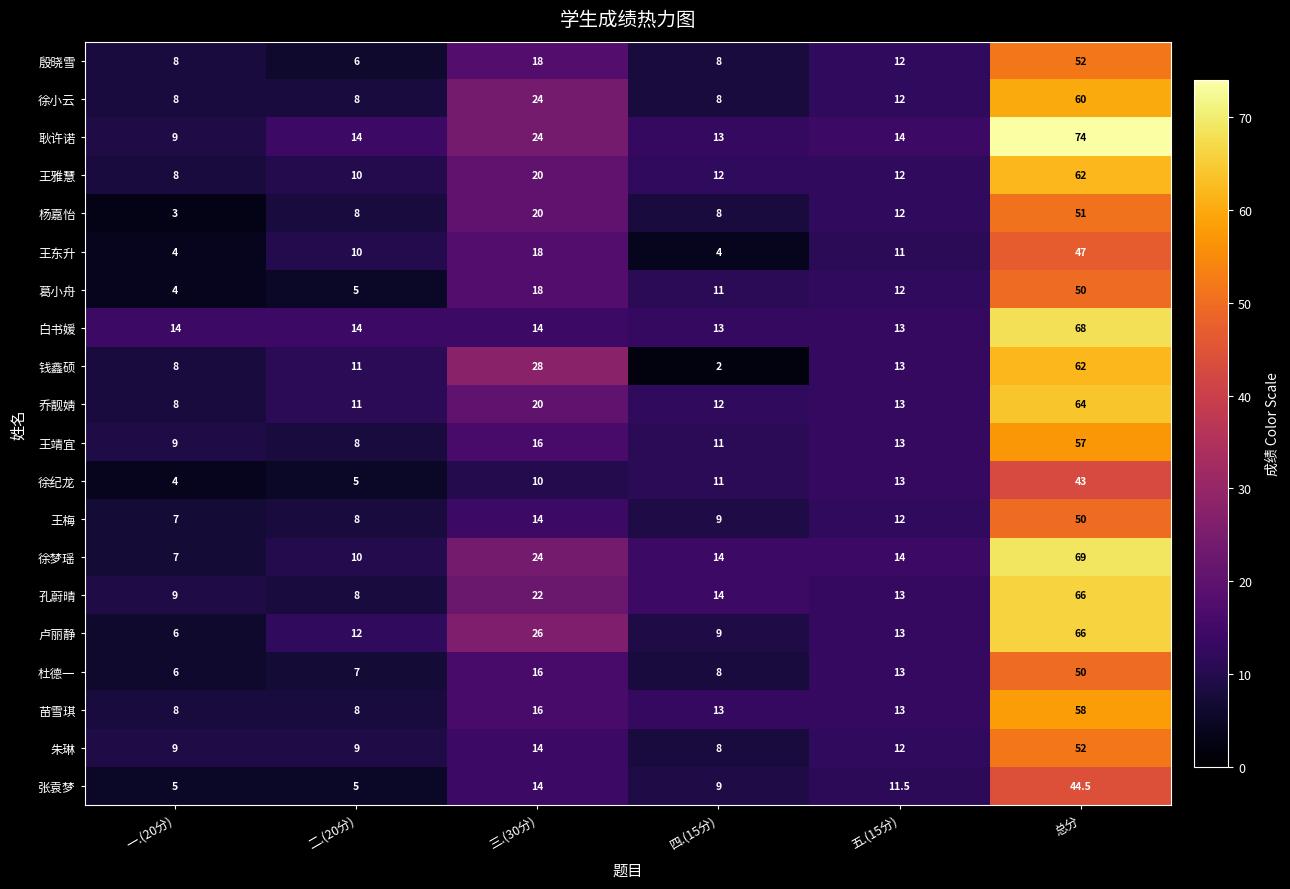

The value of 徐梦瑶 at 一.(20分) is 3.7. True or false?

False